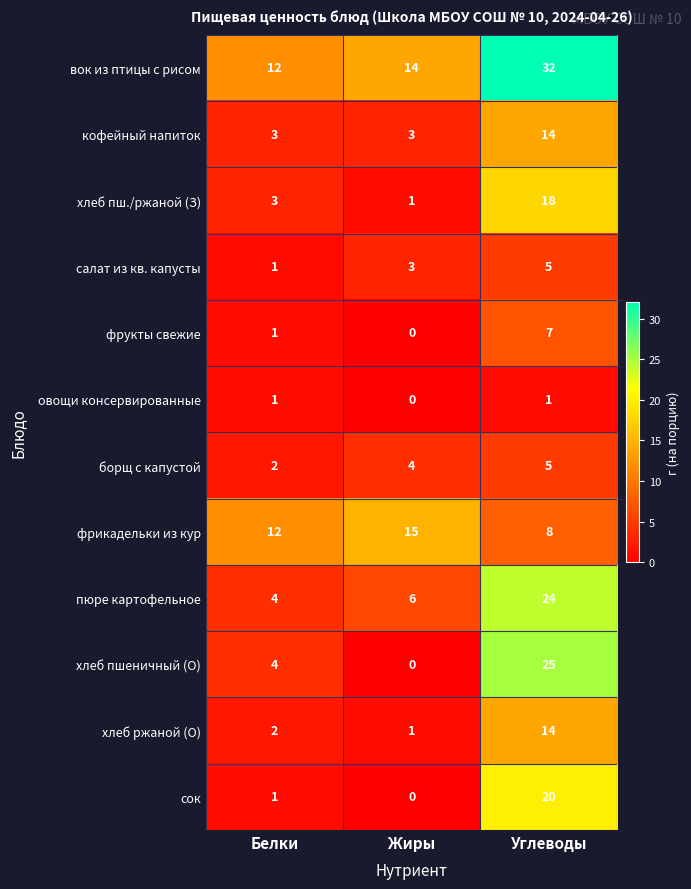

At which category is the sum across all series the highest?

Углеводы